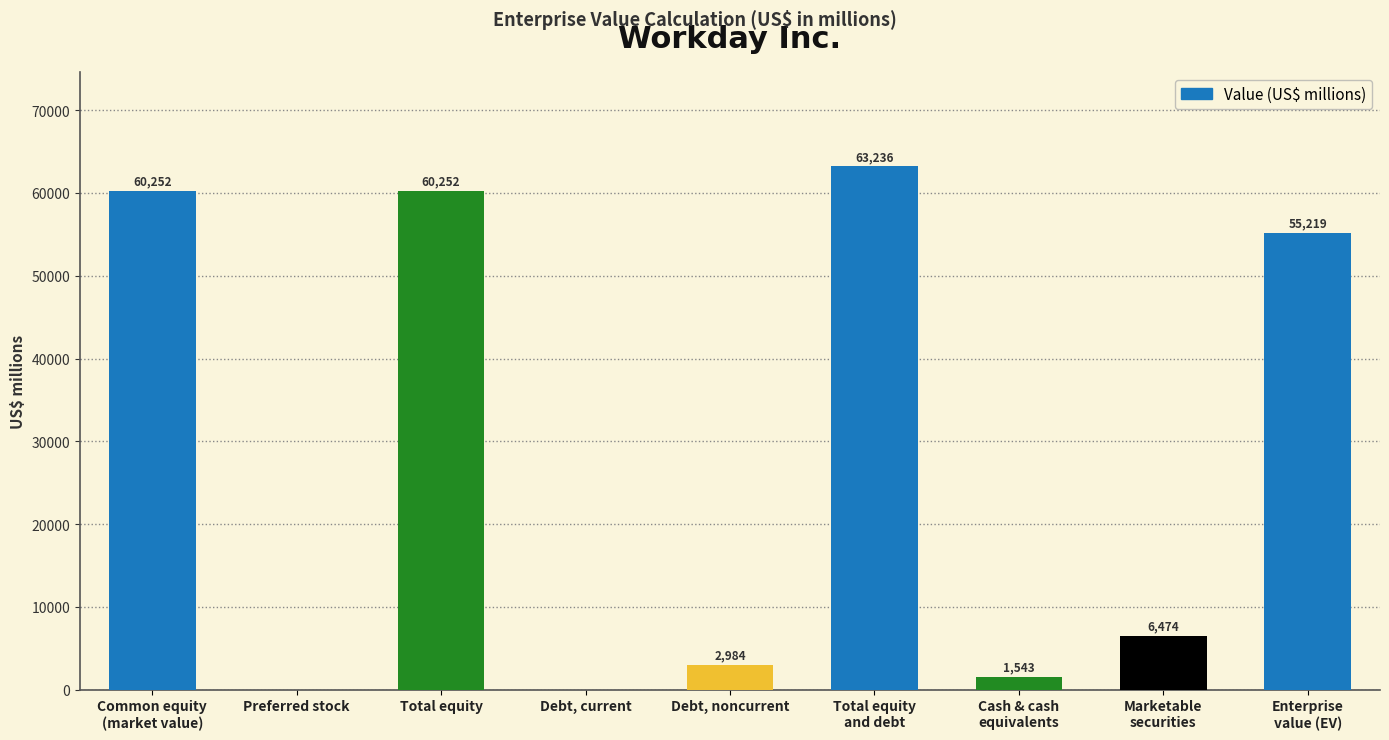

At which label does the data first exceed 6474?

Common equity
(market value)